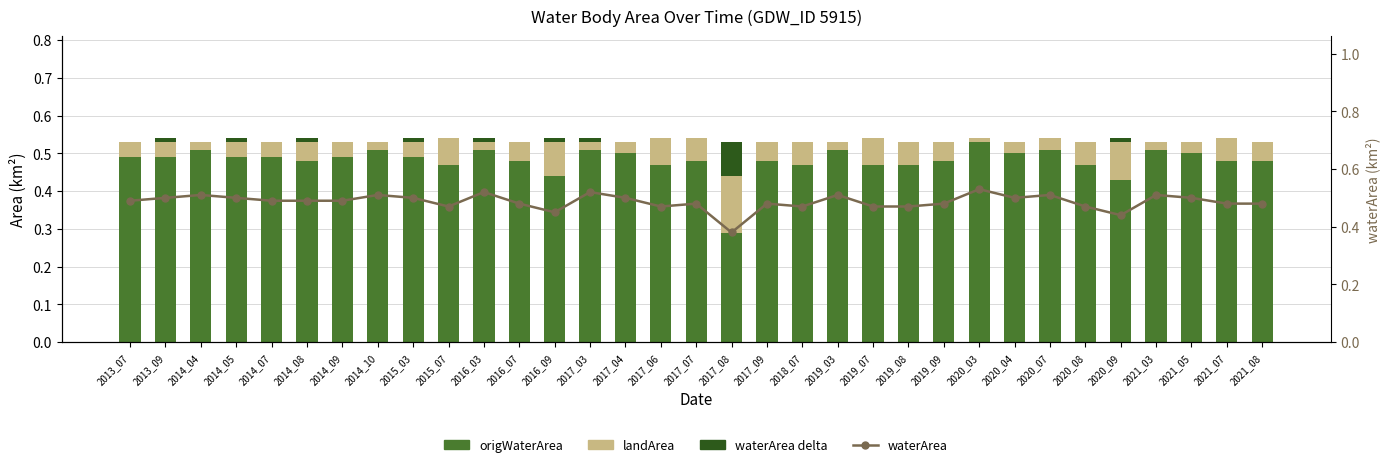

How many categories are shown in the chart?

33